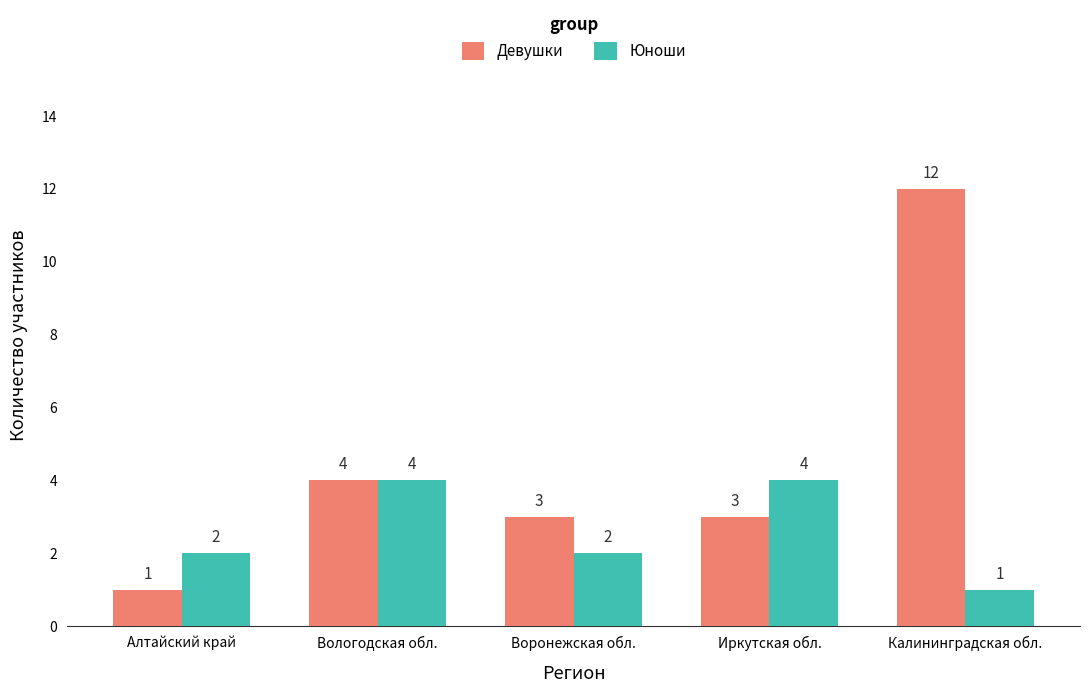

At which label is Девушки closest to 6?

Вологодская обл.